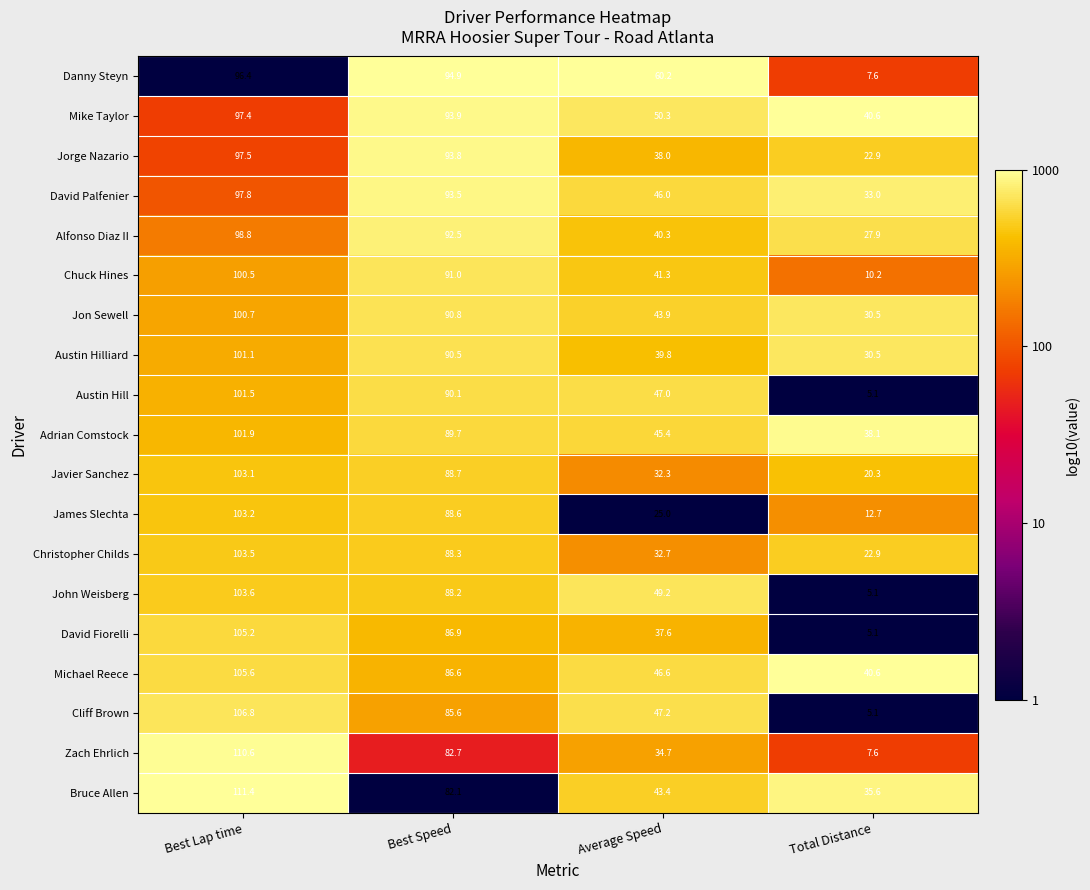

What is the maximum value shown in the chart?

111.4